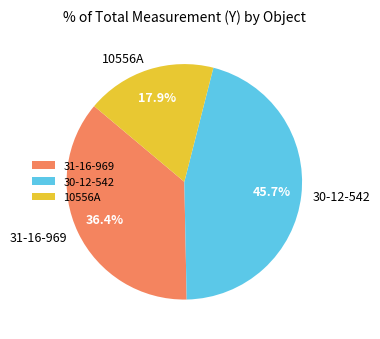

Approximately how many times larger is the value at 10556A compared to 30-12-542?

0.4